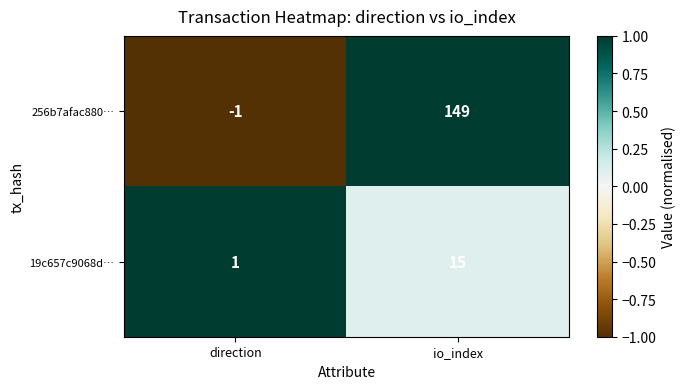

How many data points does each series have?

2